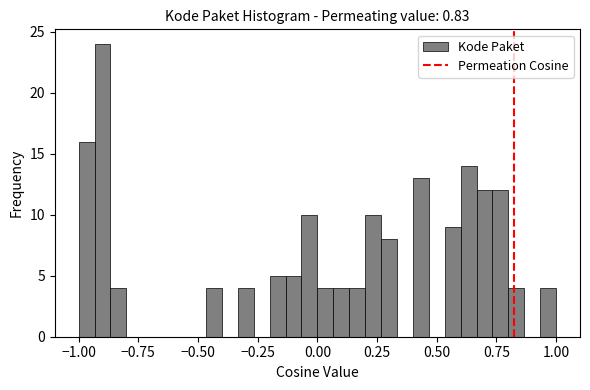

Around what value on the x-axis is the tallest bar? Give the approximate position of its centre, as read against the axis.

-0.90